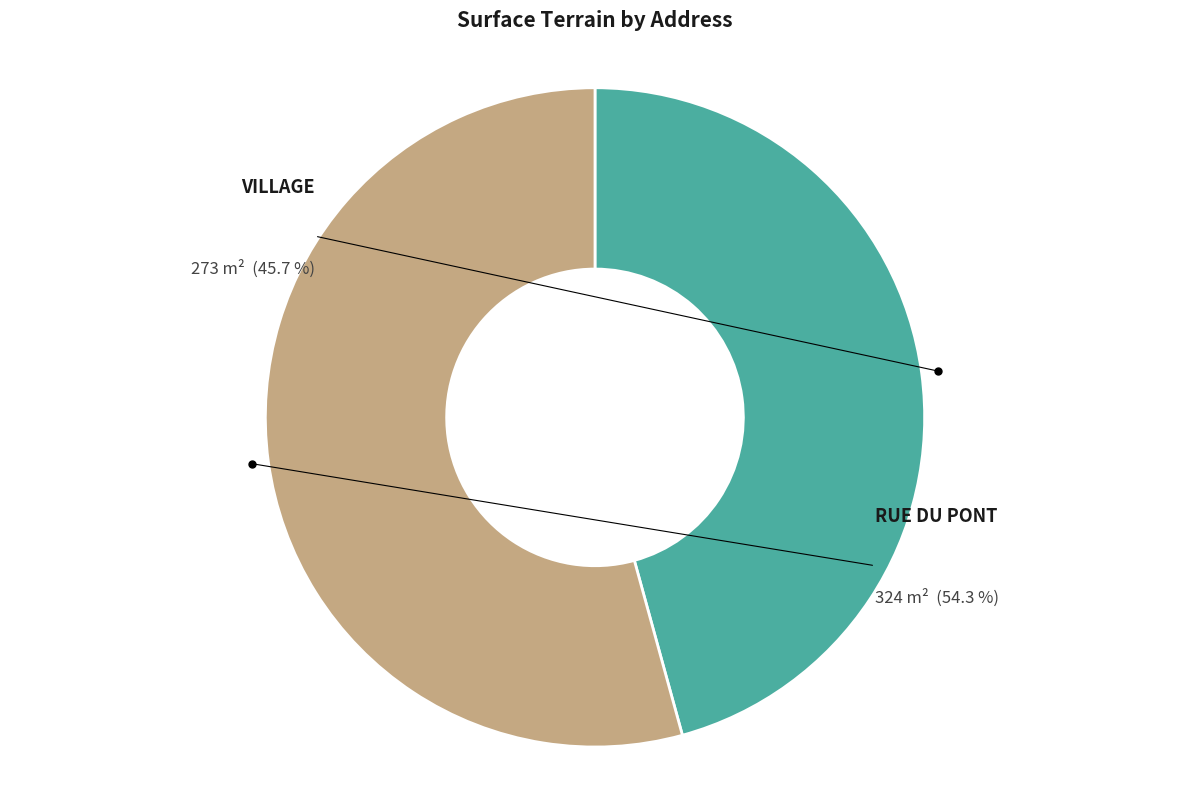

Which has a higher value, VILLAGE or RUE DU PONT?

RUE DU PONT